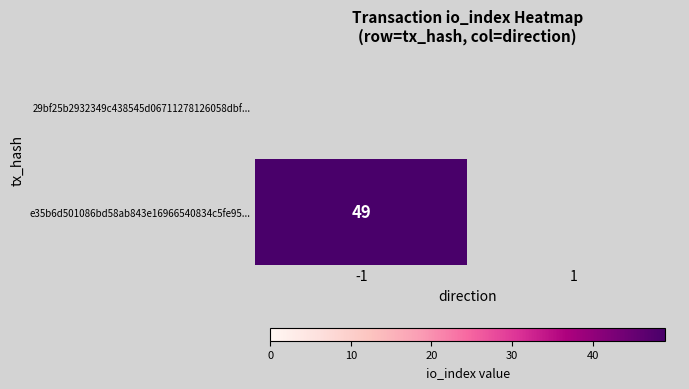

Rank the series by their maximum value, from highest to lowest.

29bf25b2932349c438545d06711278126058dbf..., e35b6d501086bd58ab843e16966540834c5fe95...